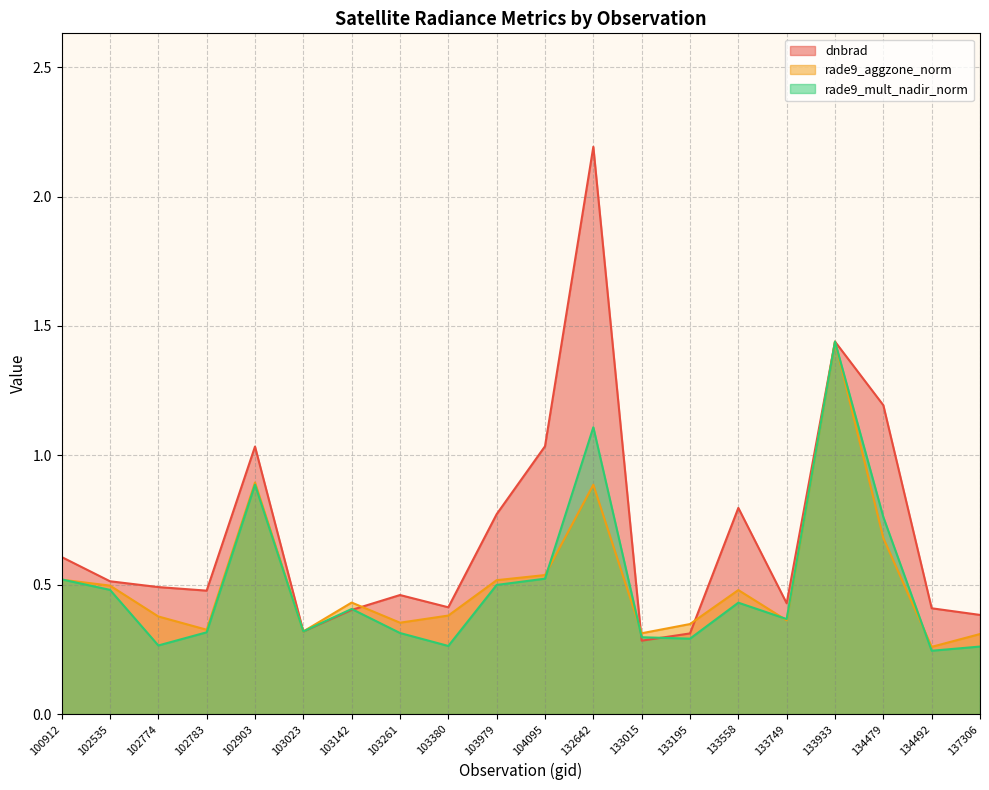

True or false: dnbrad has more than 2 interior local peaks.

True